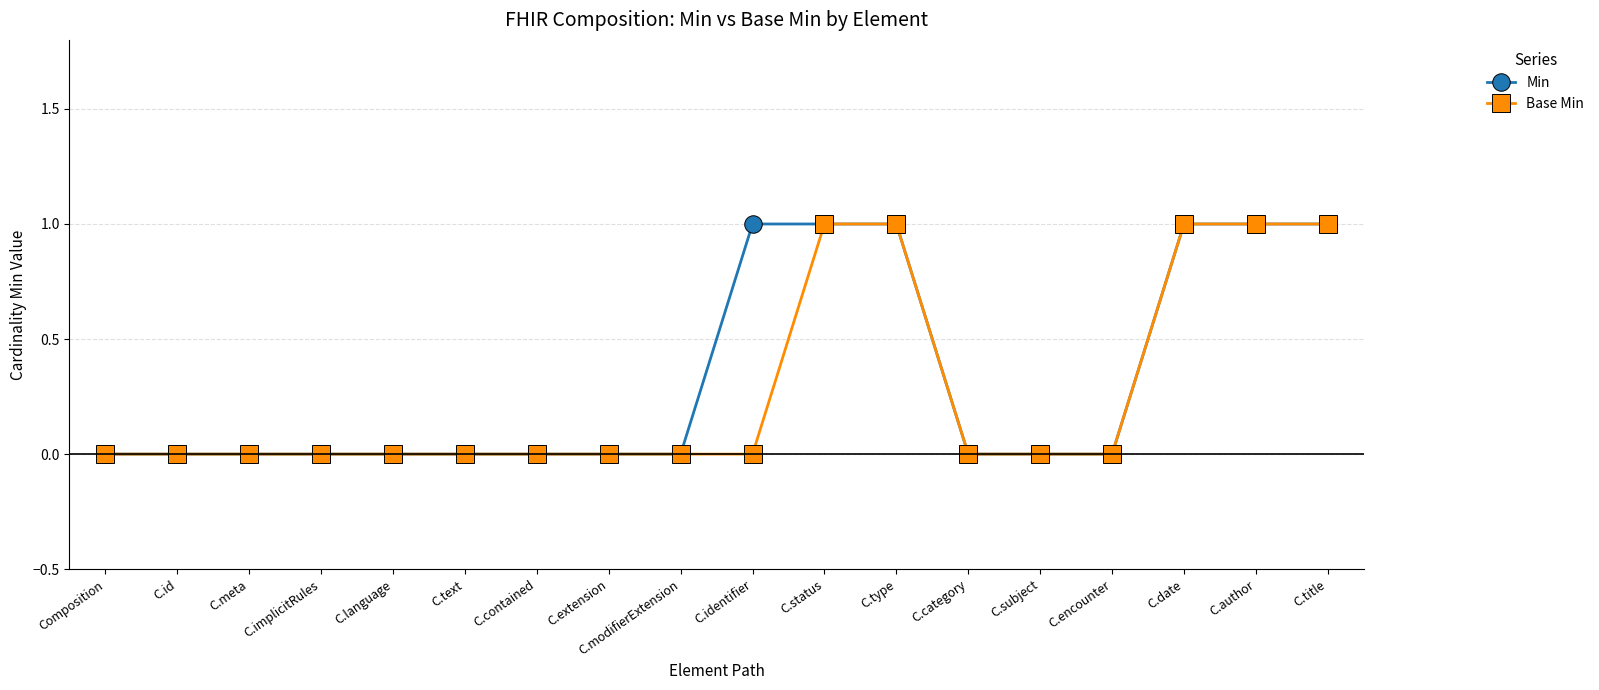

Reading left to right, extract all data points from this chart.

Min: Composition=0	C.id=0	C.meta=0	C.implicitRules=0	C.language=0	C.text=0	C.contained=0	C.extension=0	C.modifierExtension=0	C.identifier=1	C.status=1	C.type=1	C.category=0	C.subject=0	C.encounter=0	C.date=1	C.author=1	C.title=1
Base Min: Composition=0	C.id=0	C.meta=0	C.implicitRules=0	C.language=0	C.text=0	C.contained=0	C.extension=0	C.modifierExtension=0	C.identifier=0	C.status=1	C.type=1	C.category=0	C.subject=0	C.encounter=0	C.date=1	C.author=1	C.title=1